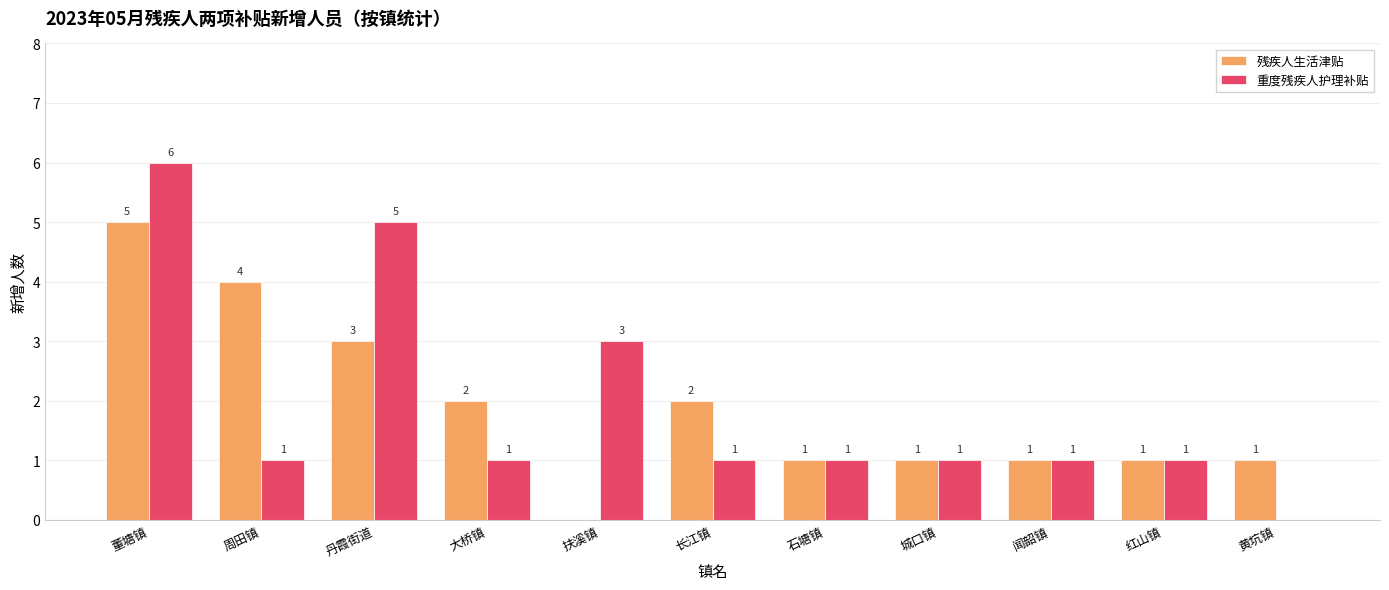

What is the sum of all 残疾人生活津贴 values?

21